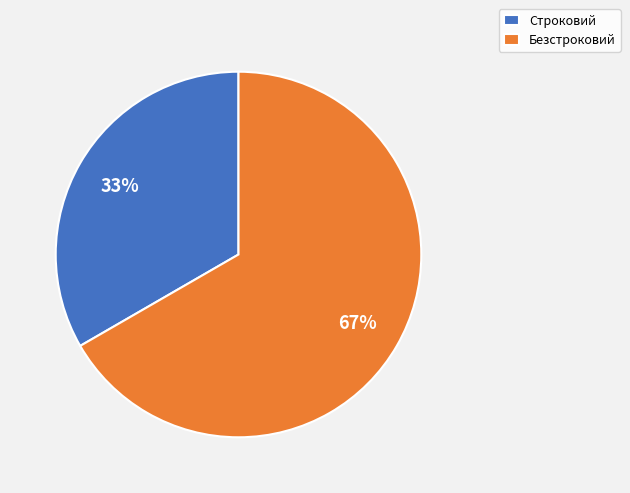

To the nearest percent, what is the average slice percentage?

50%